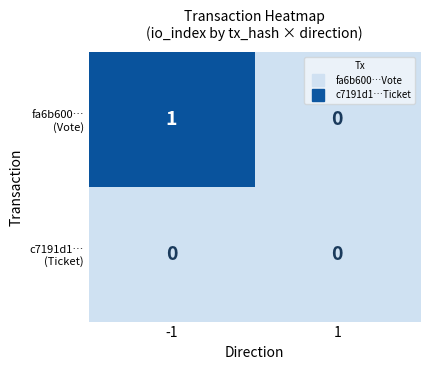

At how many categories does at least one series exceed 0?

1